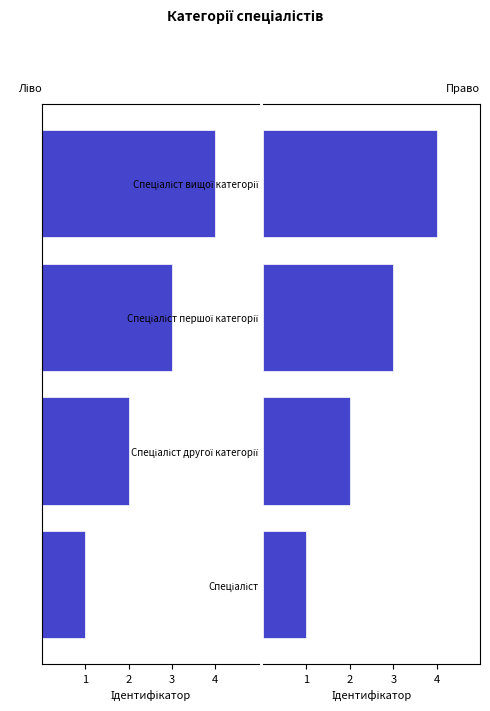

What is the difference between the Ідентифікатор values at 4 and 2?

2